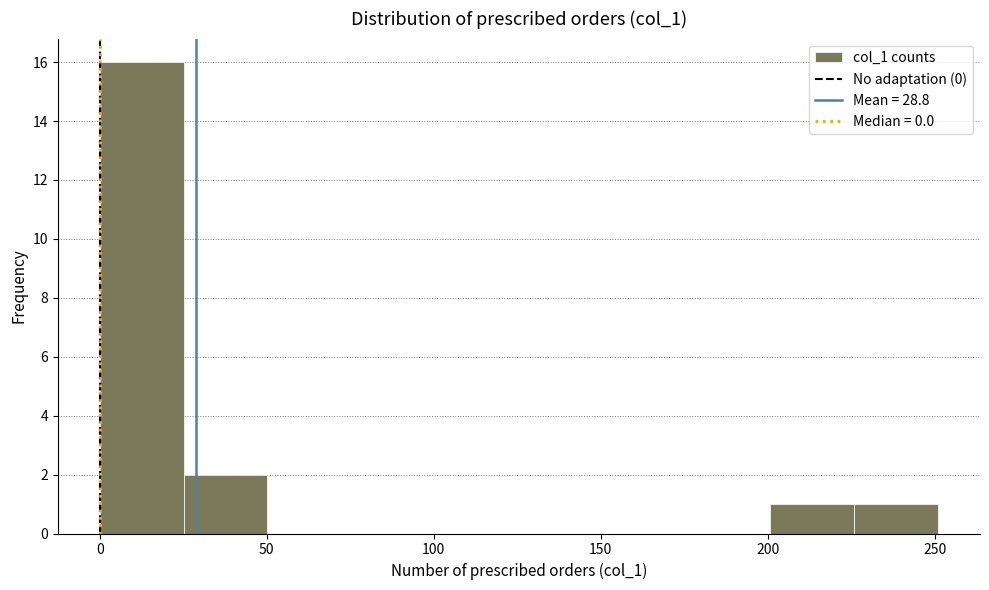

How tall is the bar that spans 0 to 25 on the x-axis? Neither the bar edges nor the heights are printed on the chart, so give them approximately, as read against the axes.

16